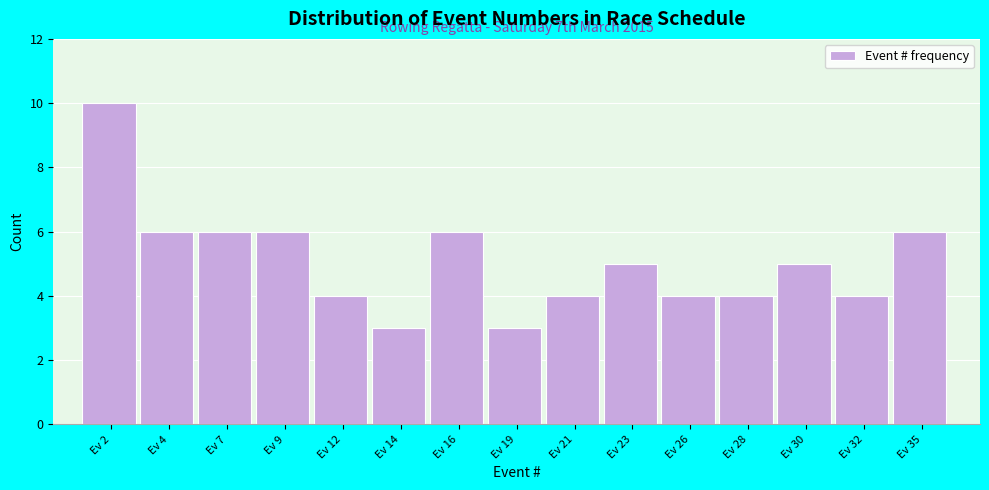

Reading left to right, list all the values displayed in this chart.

Ev 2=10	Ev 4=6	Ev 7=6	Ev 9=6	Ev 12=4	Ev 14=3	Ev 16=6	Ev 19=3	Ev 21=4	Ev 23=5	Ev 26=4	Ev 28=4	Ev 30=5	Ev 32=4	Ev 35=6